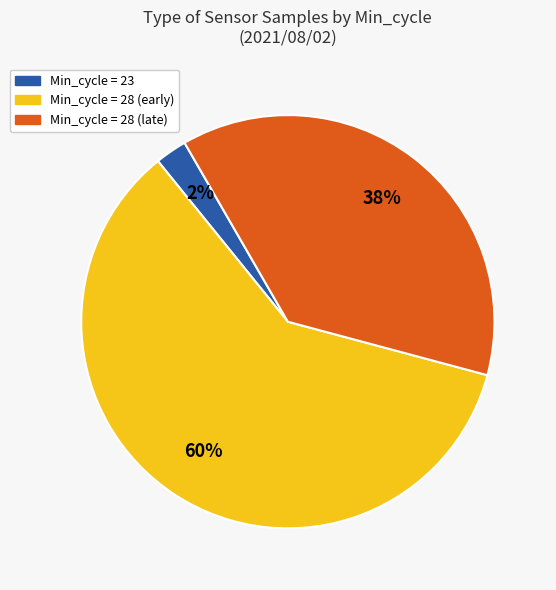

Is there a majority slice in this chart?

Yes